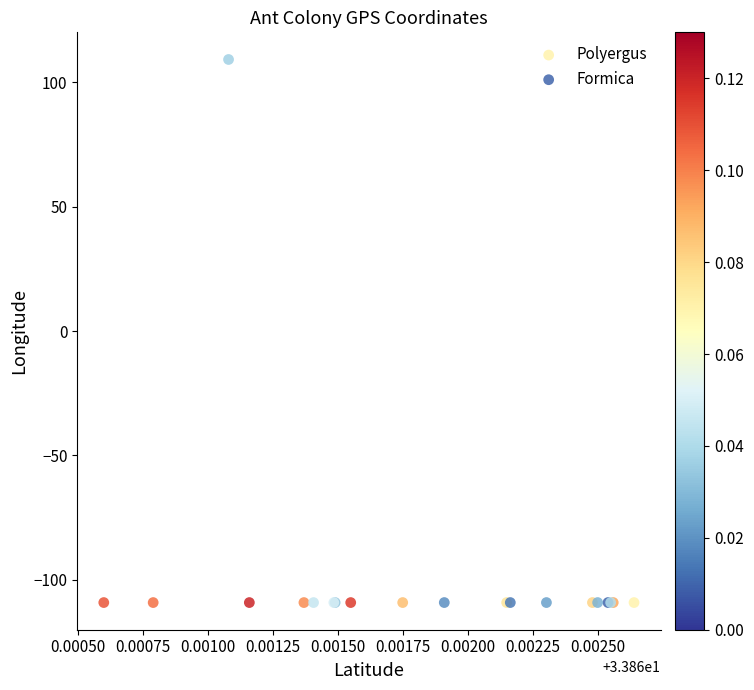

What are all the series names shown in the legend?

Polyergus, Formica